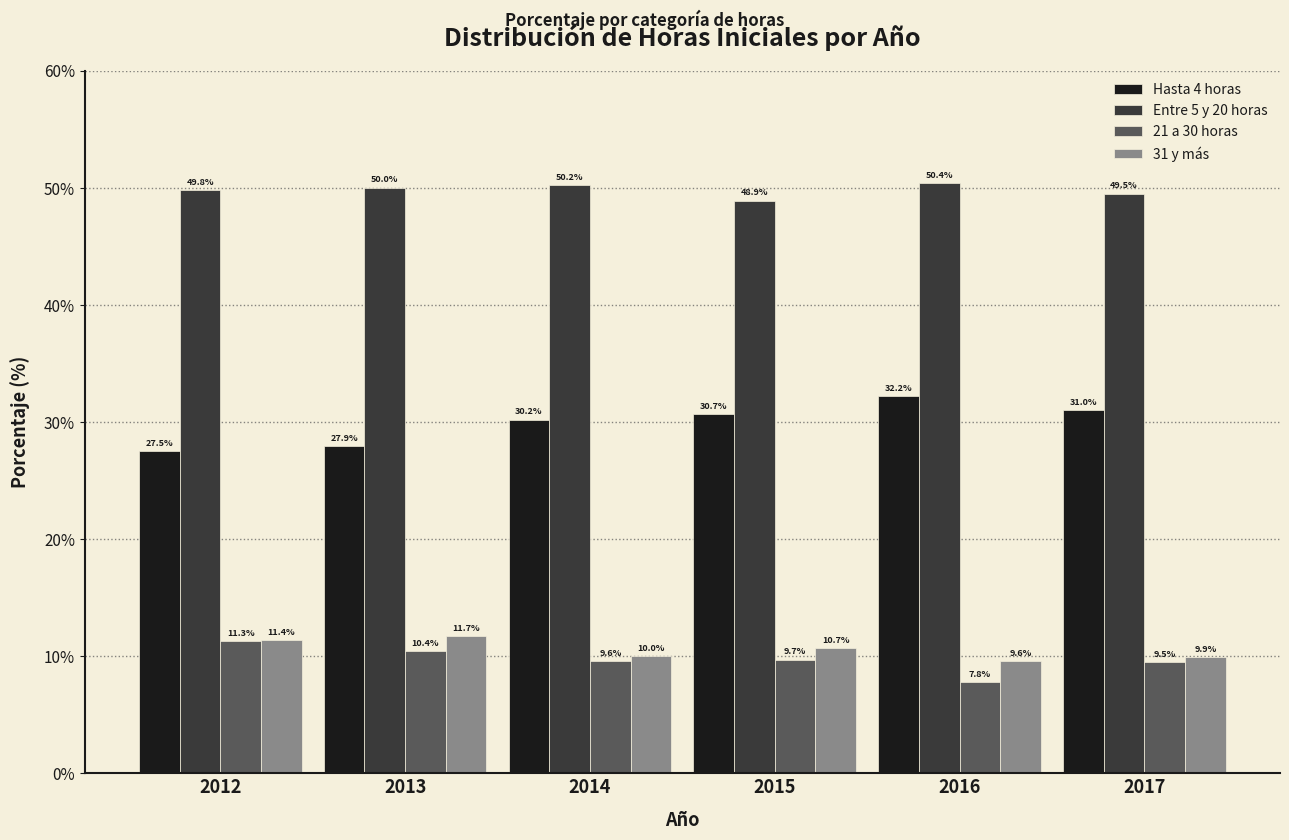

Reading left to right, extract all data points from this chart.

Hasta 4 horas: 2012=27.5	2013=27.9	2014=30.2	2015=30.7	2016=32.2	2017=31.0
Entre 5 y 20 horas: 2012=49.8	2013=50.0	2014=50.2	2015=48.9	2016=50.4	2017=49.5
21 a 30 horas: 2012=11.3	2013=10.4	2014=9.6	2015=9.7	2016=7.8	2017=9.5
31 y más: 2012=11.4	2013=11.7	2014=10.0	2015=10.7	2016=9.6	2017=9.9